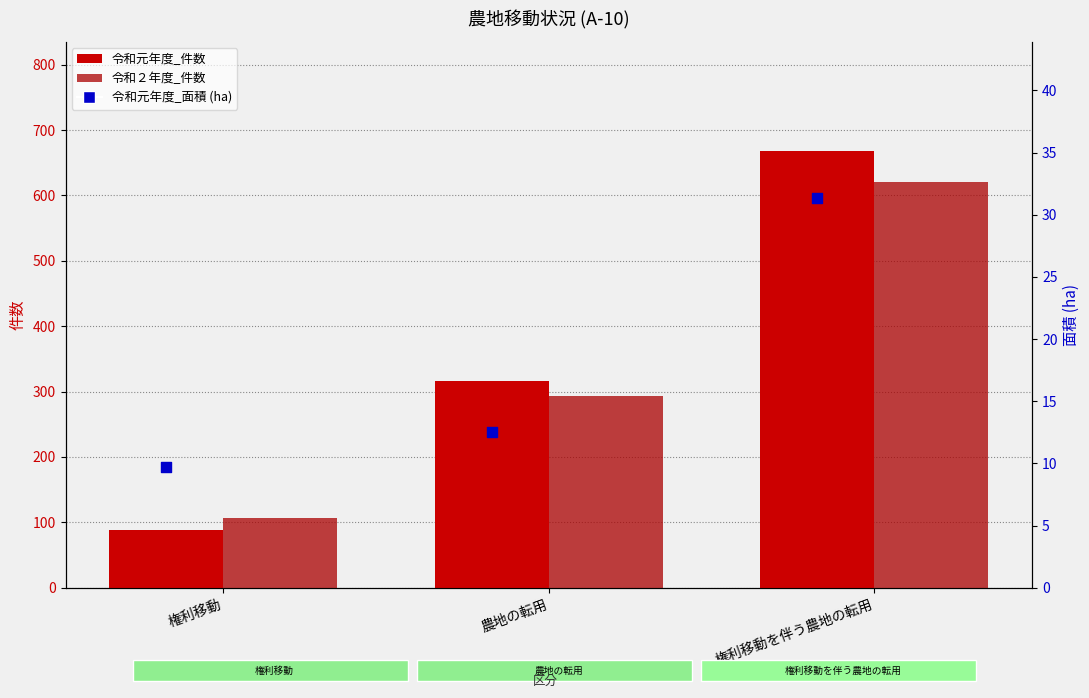

What is the total value across all series at 権利移動?

205.7